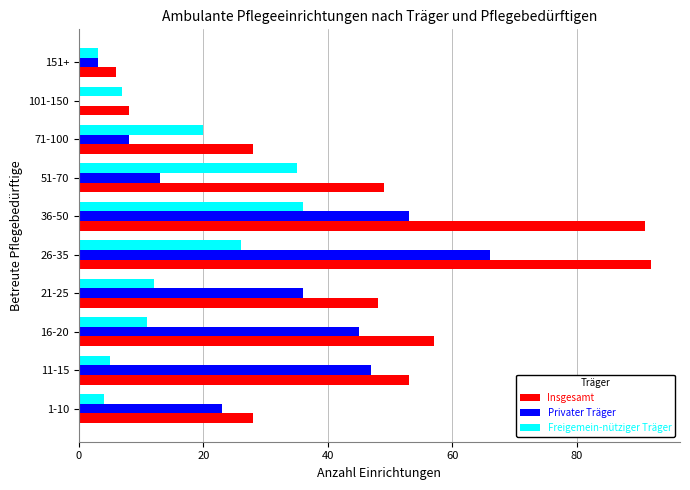

At which category is the sum across all series the highest?

26-35